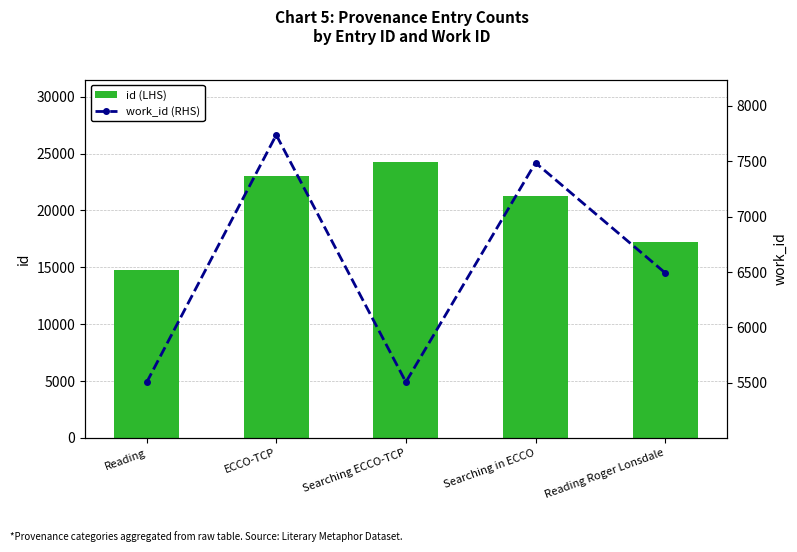

At Searching ECCO-TCP, list the series in order from smallest to largest.

work_id (RHS), id (LHS)